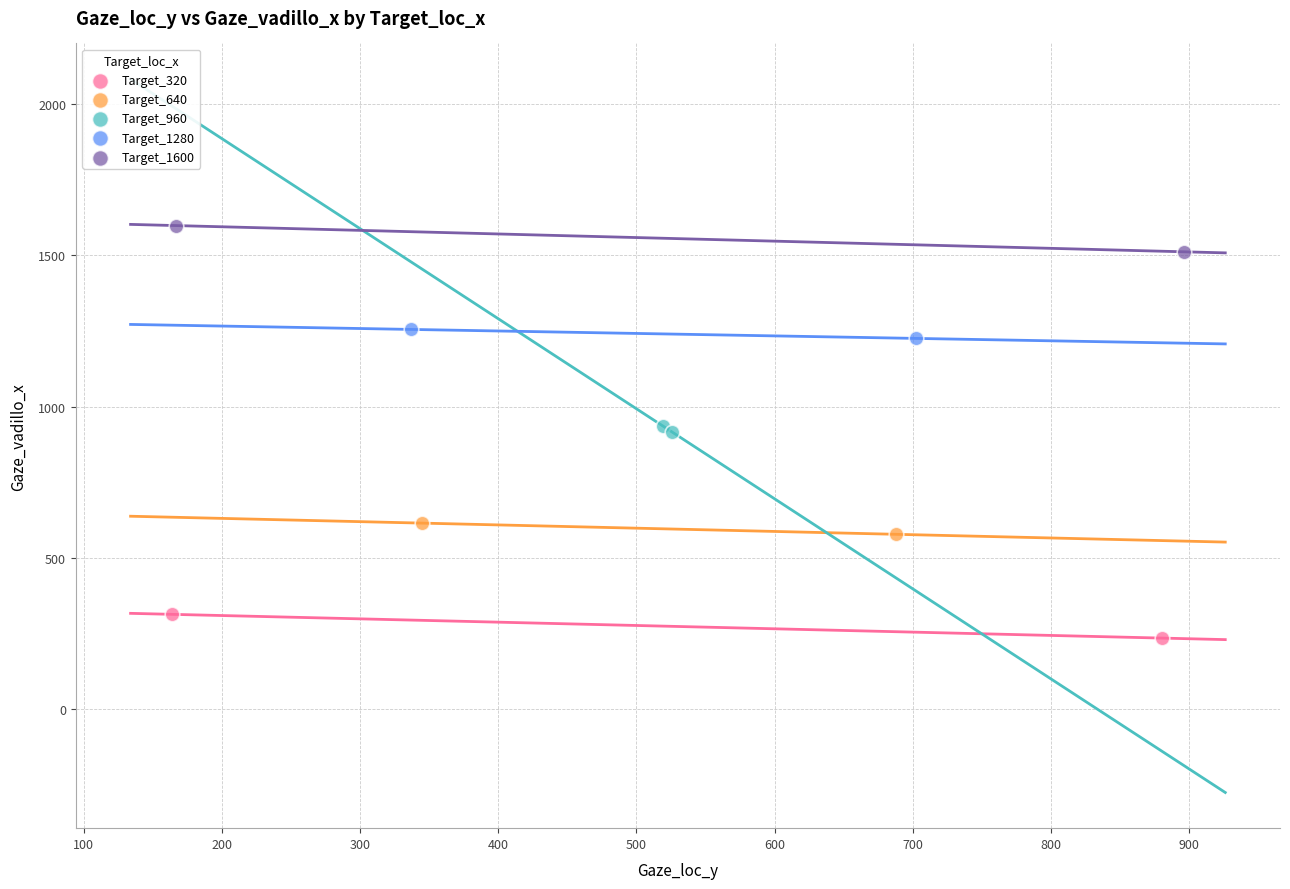

What are all the series names shown in the legend?

Target_320, Target_640, Target_960, Target_1280, Target_1600